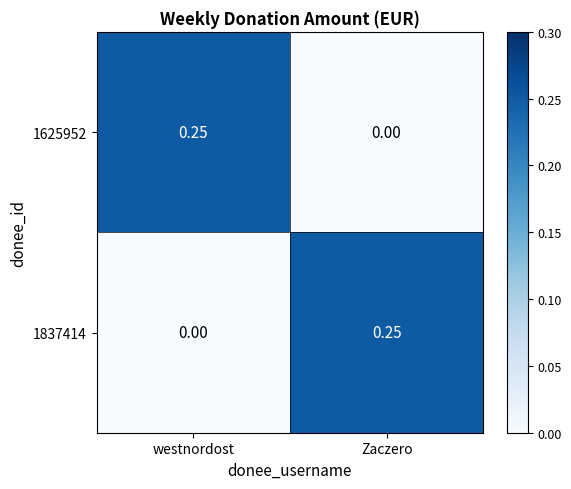

List the labels in order of 1837414 value, smallest first.

westnordost, Zaczero